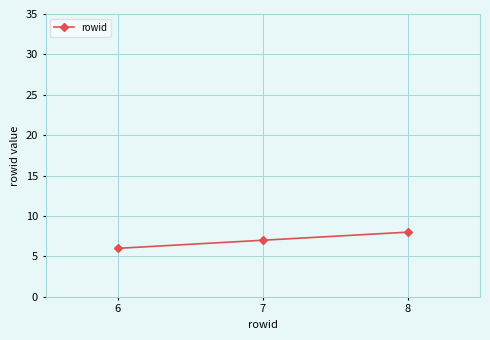

The chart shows a value of 12 at 8. True or false?

False